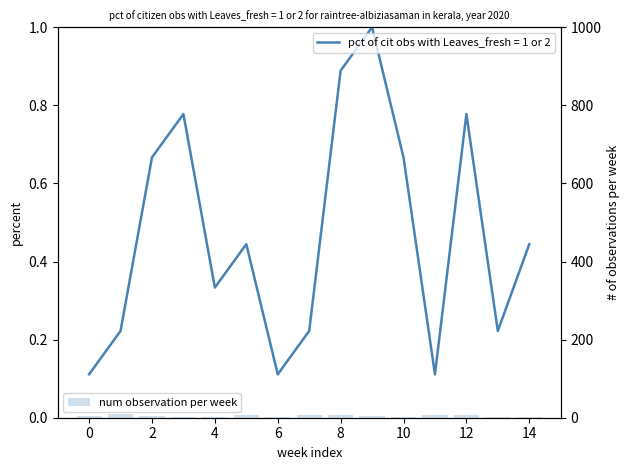

How many values are below 5?

7